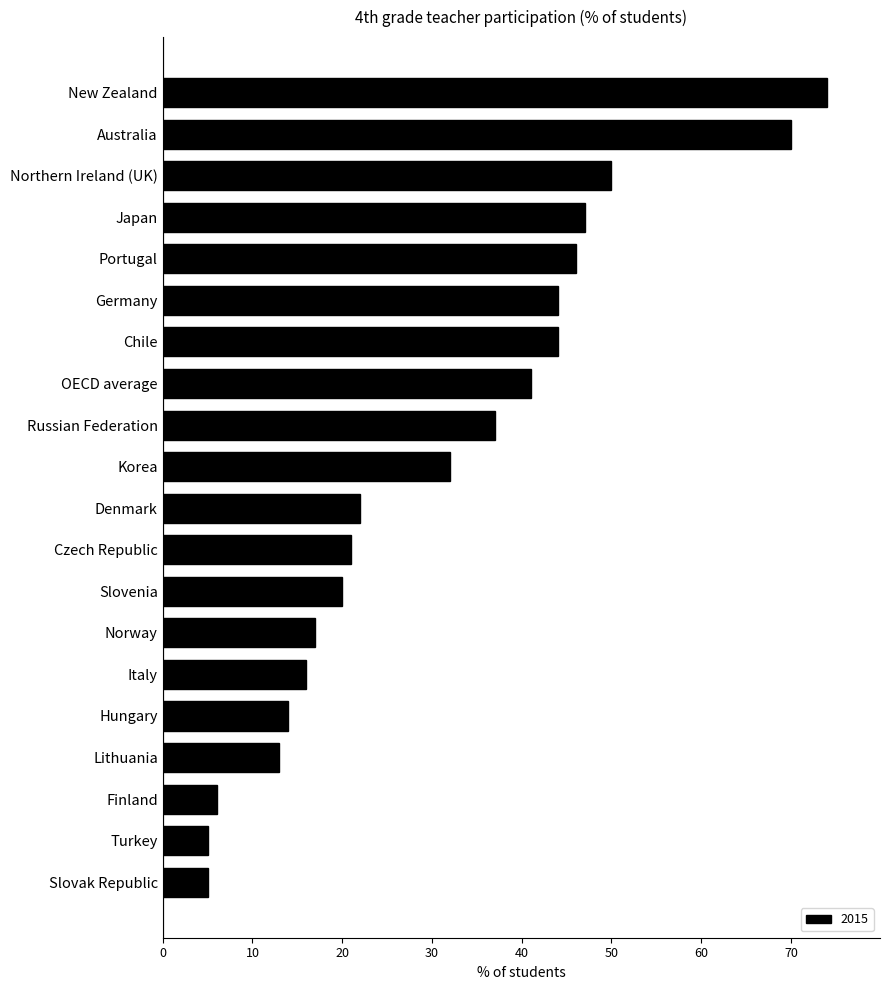

True or false: the data shows 43 at Korea.

False